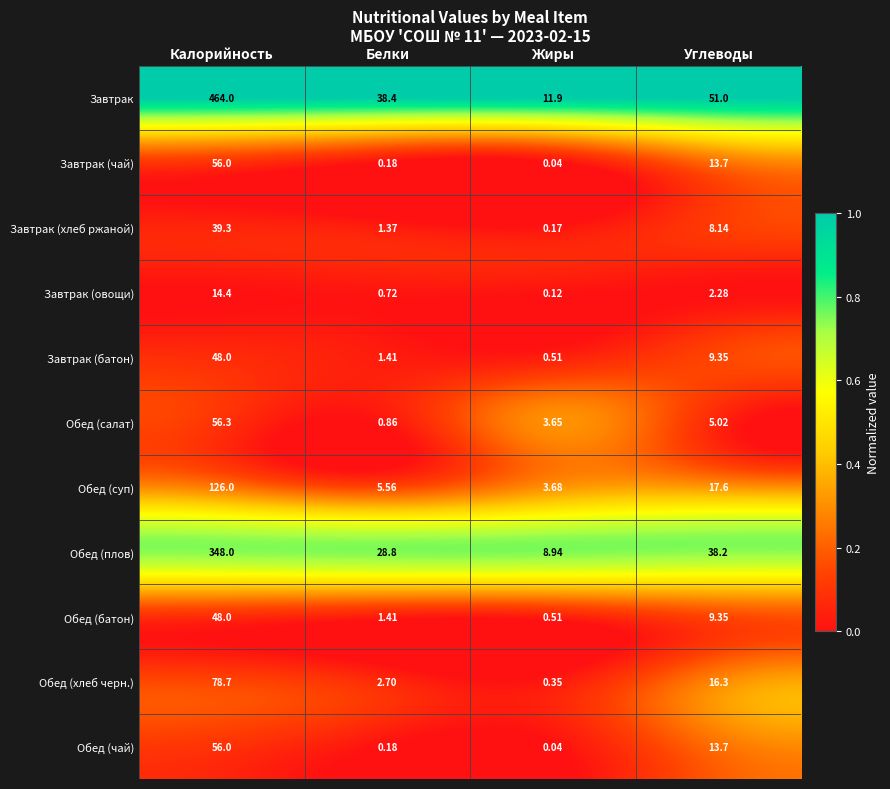

How many values in the Завтрак (хлеб ржаной) series exceed 8?

2